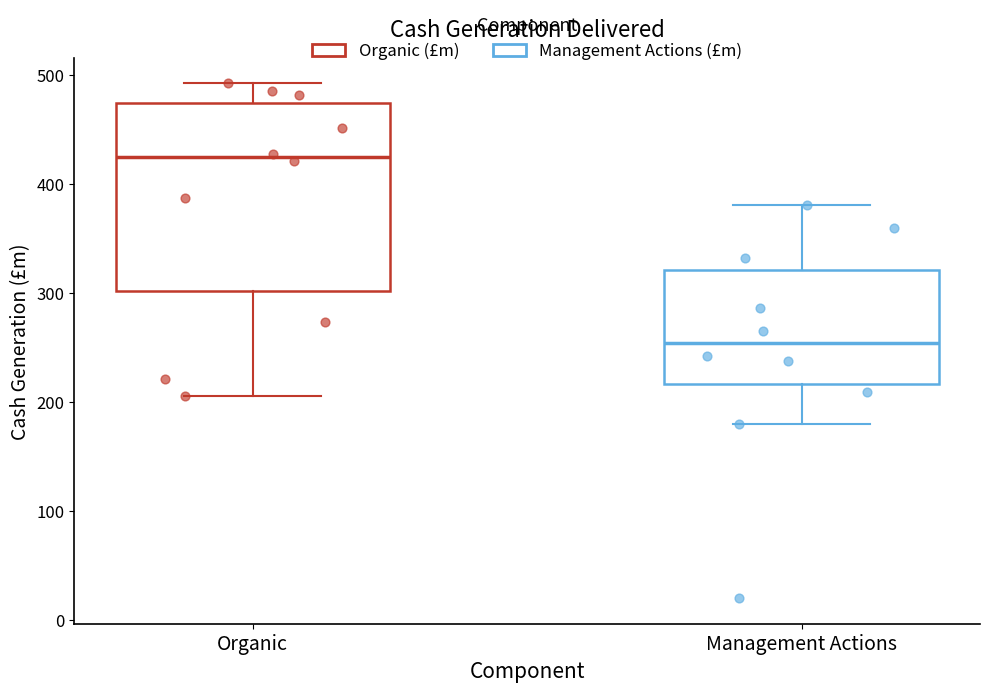

Where does the upper whisker of the box for Management Actions end on the y-axis? The values are not printed on the chart, so give them approximately, as read against the axis.

380